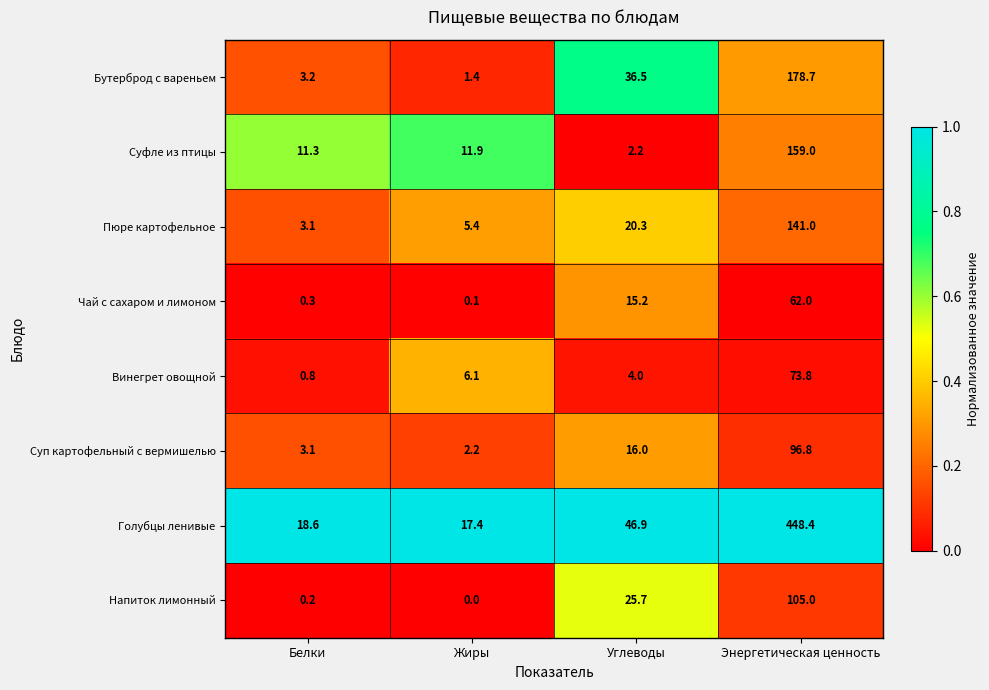

What is the sum of all Голубцы ленивые values?

531.3